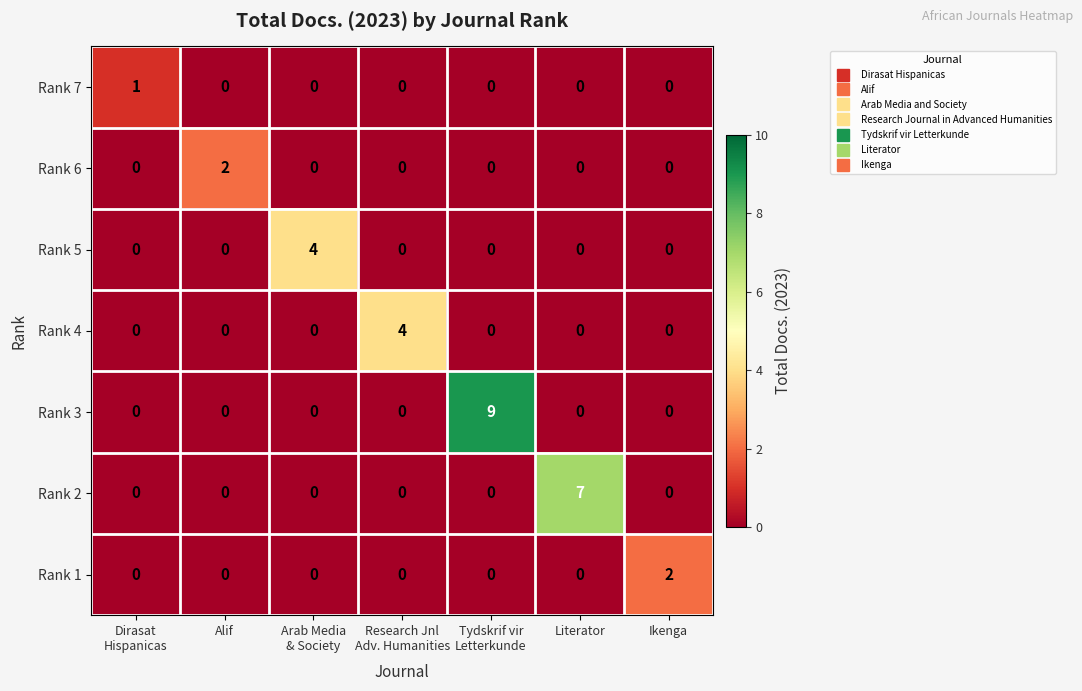

What is the difference between the highest and lowest values at Research Jnl
Adv. Humanities?

4